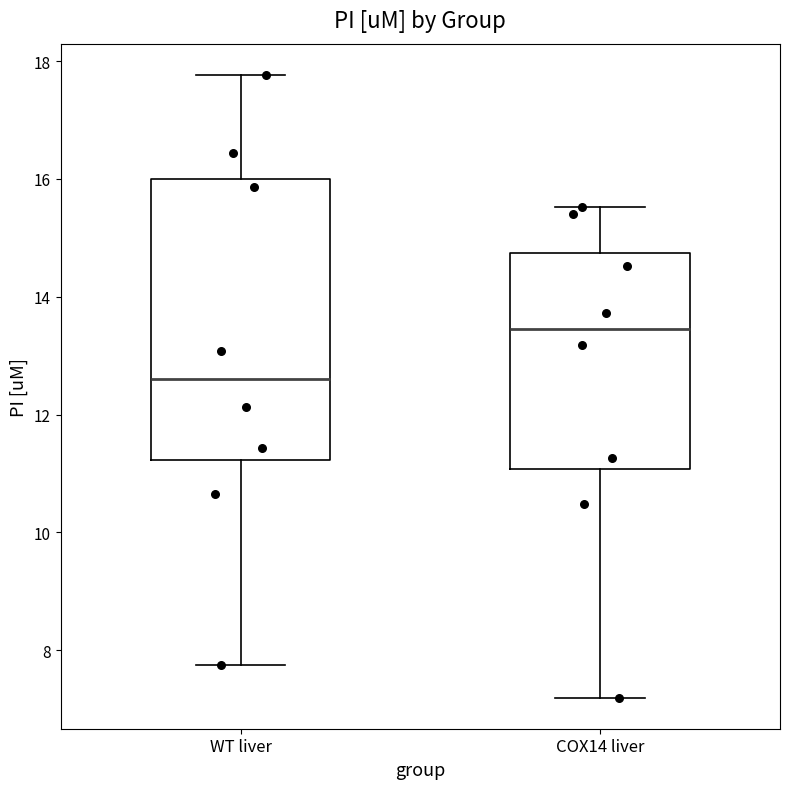

Reading left to right, read every box against the y-axis: the position of its median line, the range the box covers, and the ends of its whiskers. The values are not printed on the chart, so give them approximately, as read against the axis.

WT liver: median 12.6, box 11.2 to 16.0, whiskers 7.8 to 17.8
COX14 liver: median 13.4, box 11.0 to 14.8, whiskers 7.2 to 15.6